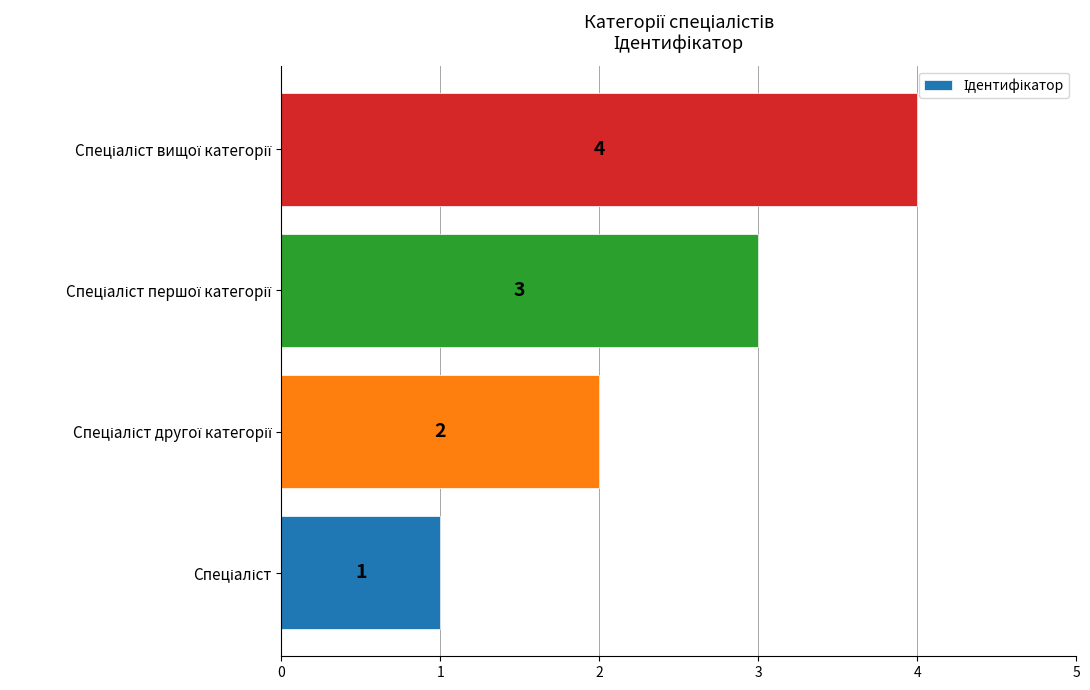

How many values are between 2 and 4?

3